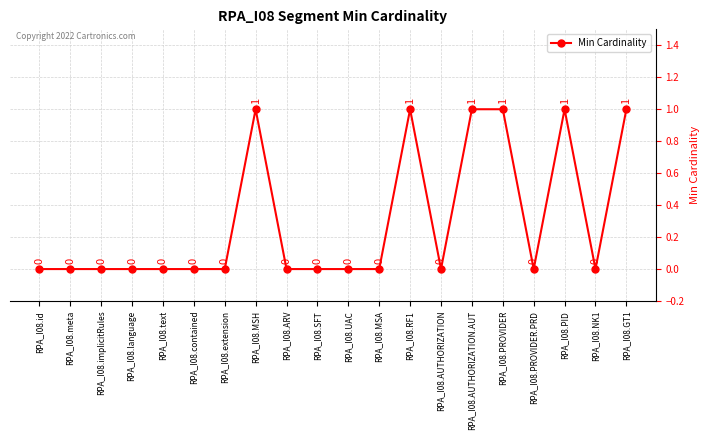

What is the change in value from RPA_I08.ARV to RPA_I08.PID?

+1